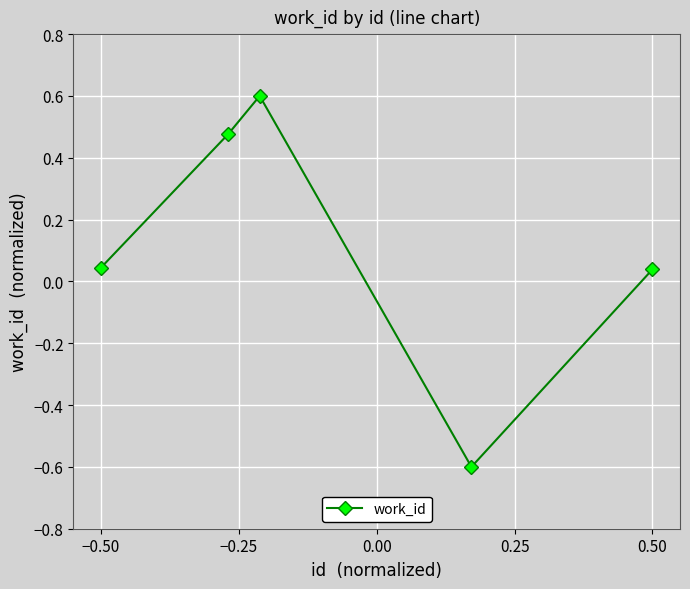

How many points are higher than both their immediate neighbors (excluding endpoints)?

1